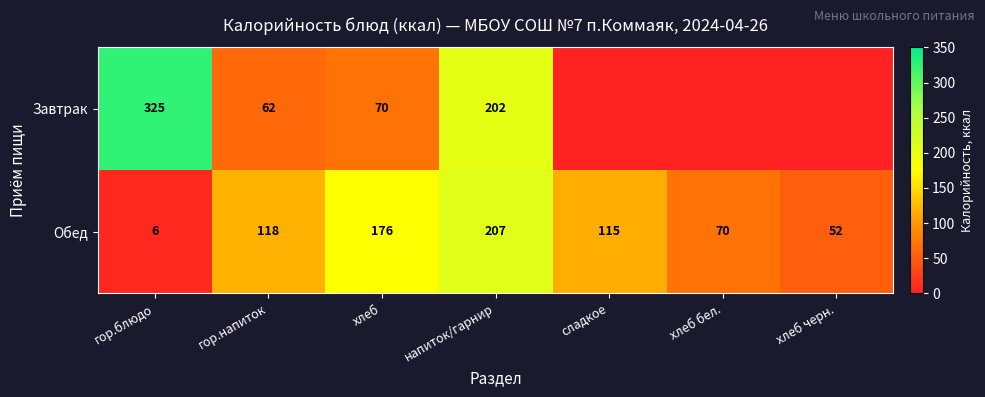

Is it true that Обед equals 70 at хлеб бел.?

True